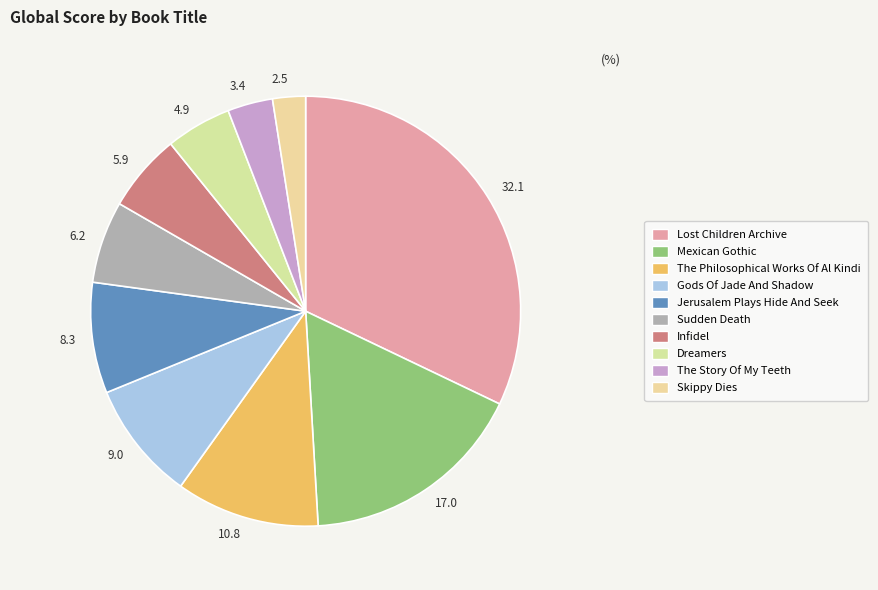

To the nearest percent, what portion does Lost Children Archive represent?

32%